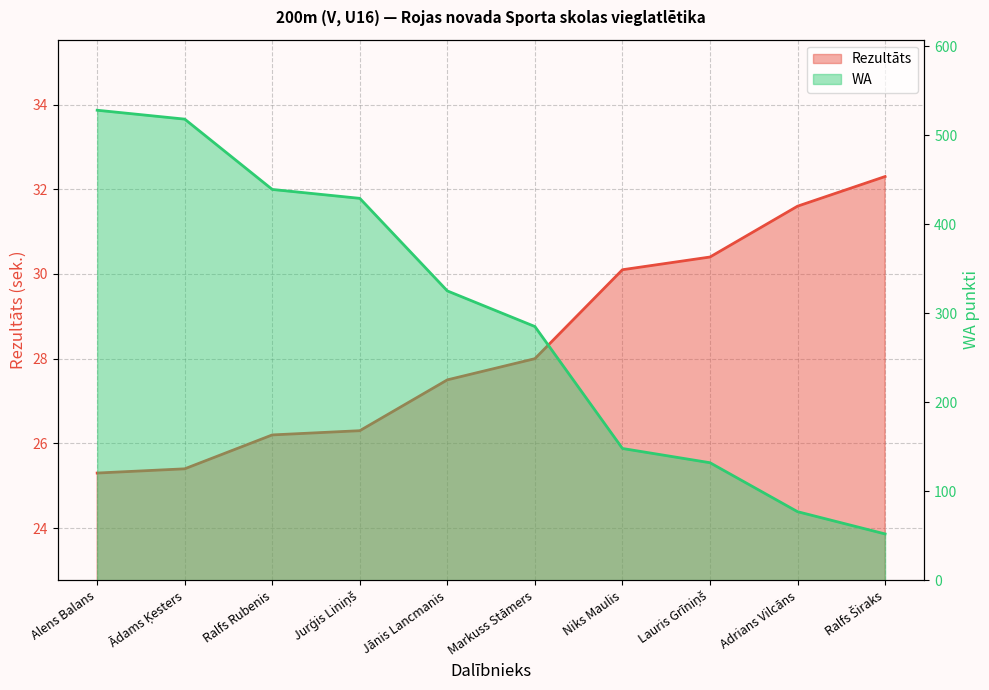

How many series are shown in this chart?

2